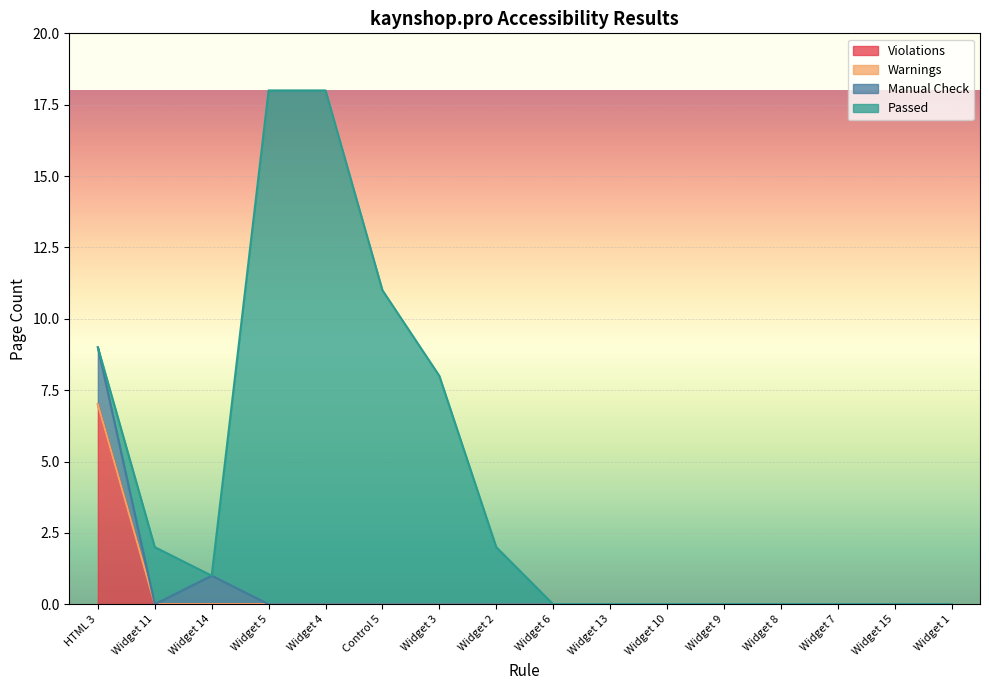

List the series in order of their peak value, lowest first.

Warnings, Manual Check, Violations, Passed